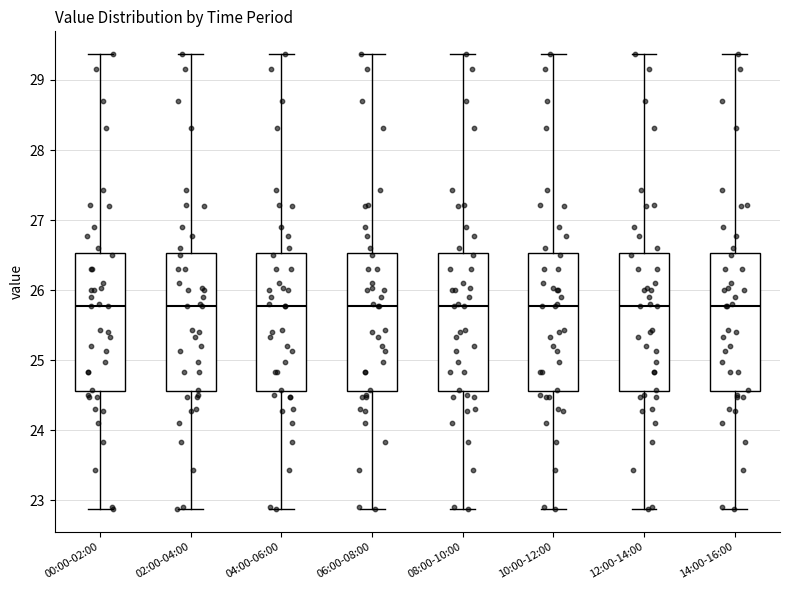

Reading left to right, transcribe this box plot: for each box, give where its median line is, the range the box spans, and where its two whiskers end, as read against the y-axis. The values are not printed on the chart, so give them approximately, as read against the axis.

00:00-02:00: median 25.8, box 24.6 to 26.5, whiskers 22.9 to 29.4
02:00-04:00: median 25.8, box 24.6 to 26.5, whiskers 22.9 to 29.4
04:00-06:00: median 25.8, box 24.6 to 26.5, whiskers 22.9 to 29.4
06:00-08:00: median 25.8, box 24.6 to 26.5, whiskers 22.9 to 29.4
08:00-10:00: median 25.8, box 24.6 to 26.5, whiskers 22.9 to 29.4
10:00-12:00: median 25.8, box 24.6 to 26.5, whiskers 22.9 to 29.4
12:00-14:00: median 25.8, box 24.6 to 26.5, whiskers 22.9 to 29.4
14:00-16:00: median 25.8, box 24.6 to 26.5, whiskers 22.9 to 29.4